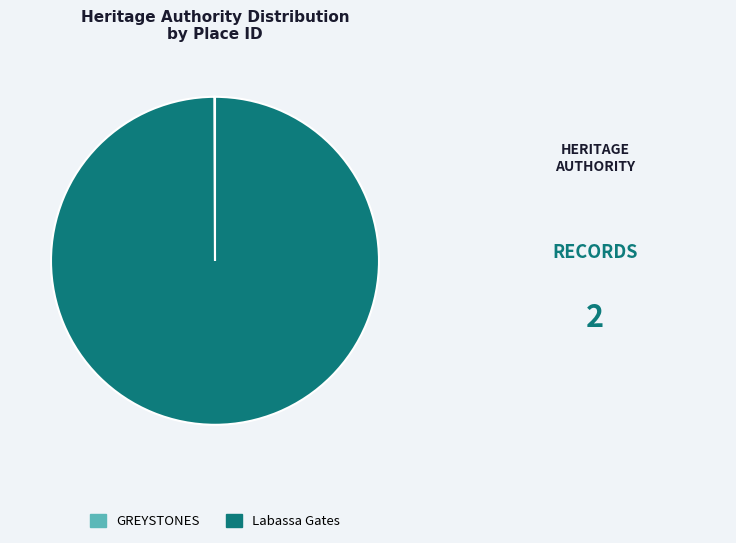

Which slice is the largest?

Labassa Gates